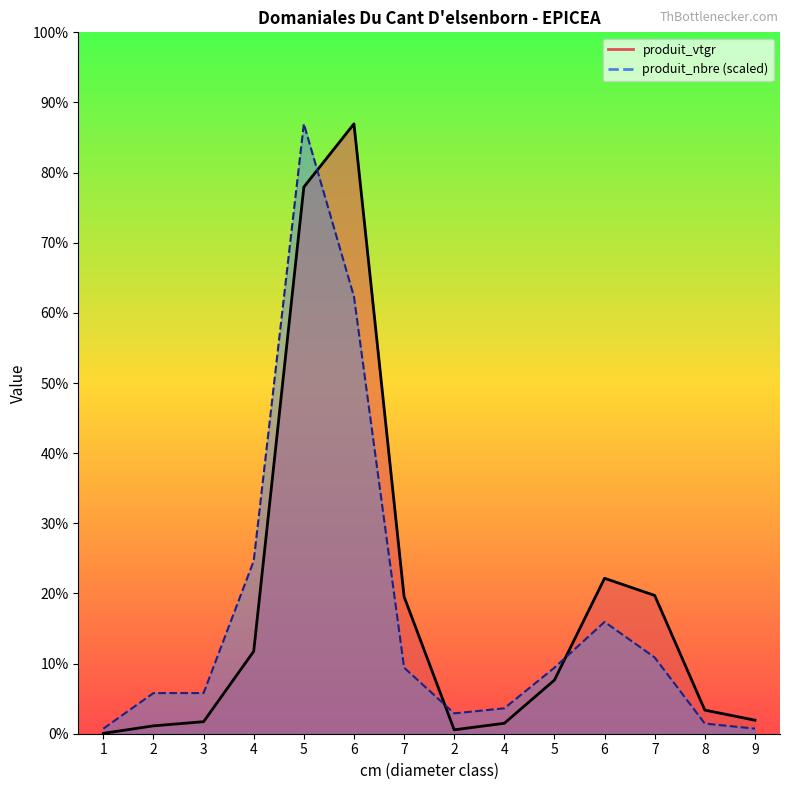

At which label is produit_nbre closest to 74?

6